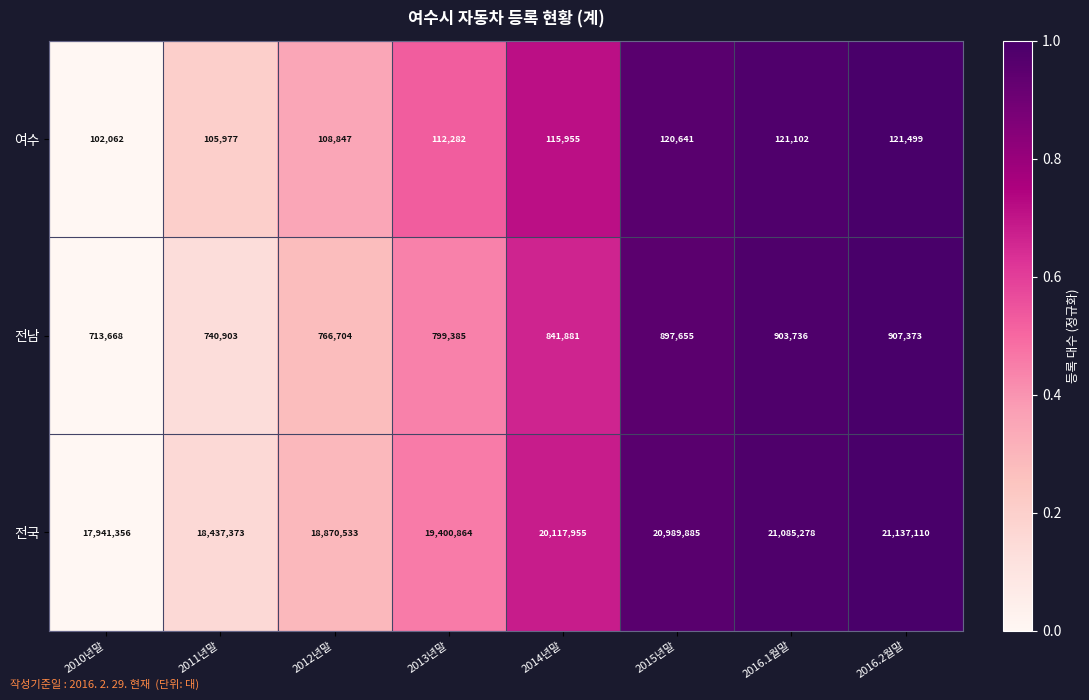

What is the total value across all series at 2012년말?

19746084